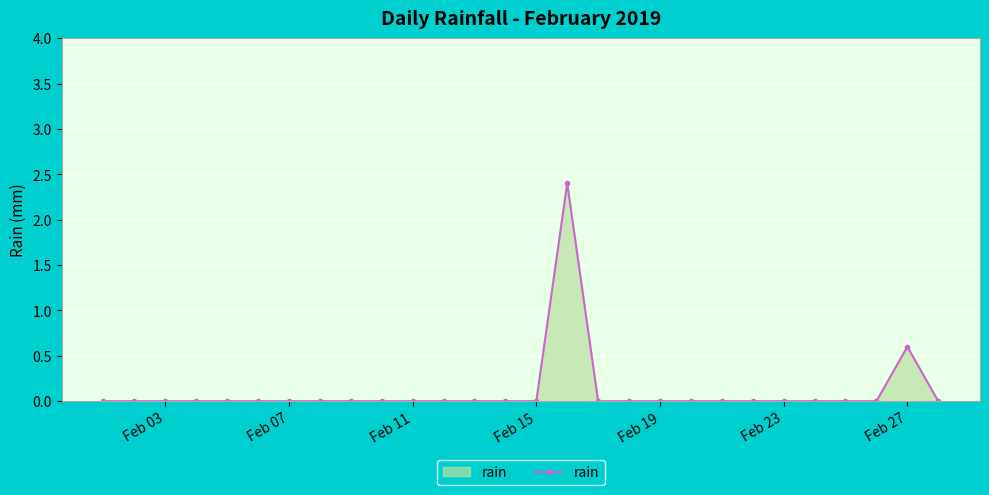

What is the sum of all values?

3.0